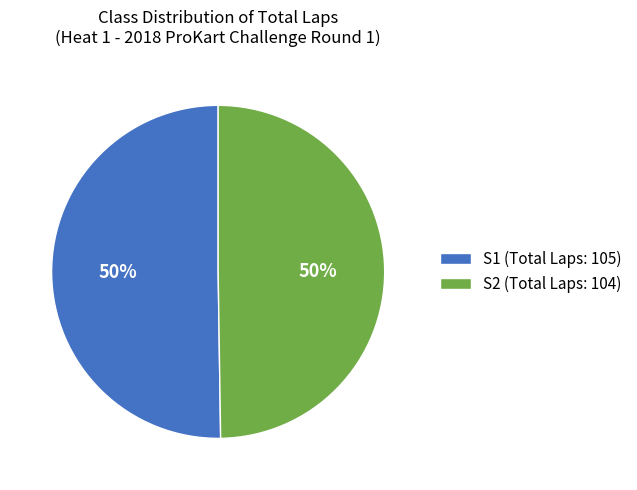

Is it true that S1 (Total Laps: 105) is 40% of the pie?

False